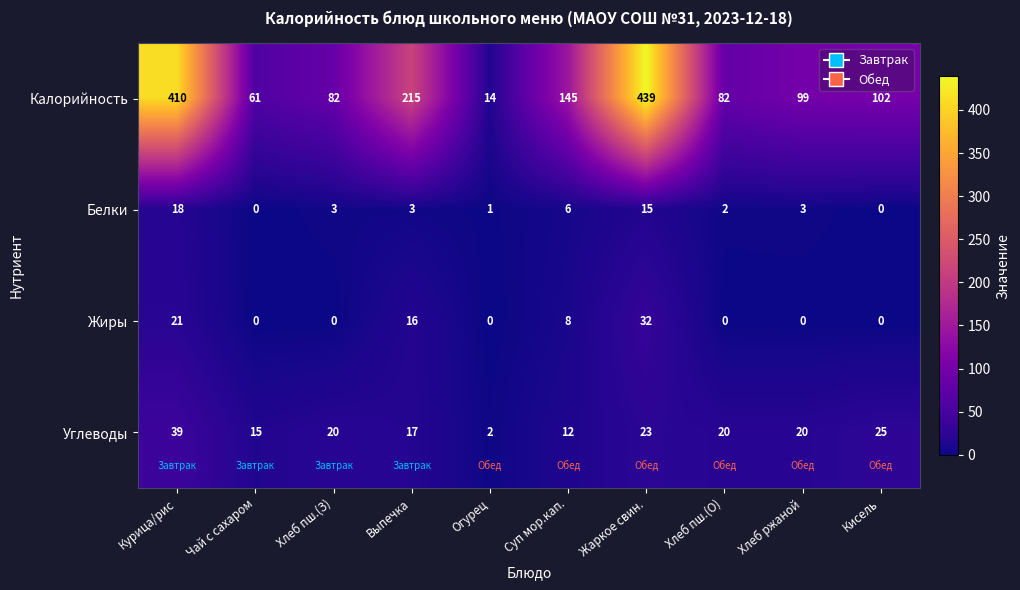

What is the sum of all Углеводы values?

193